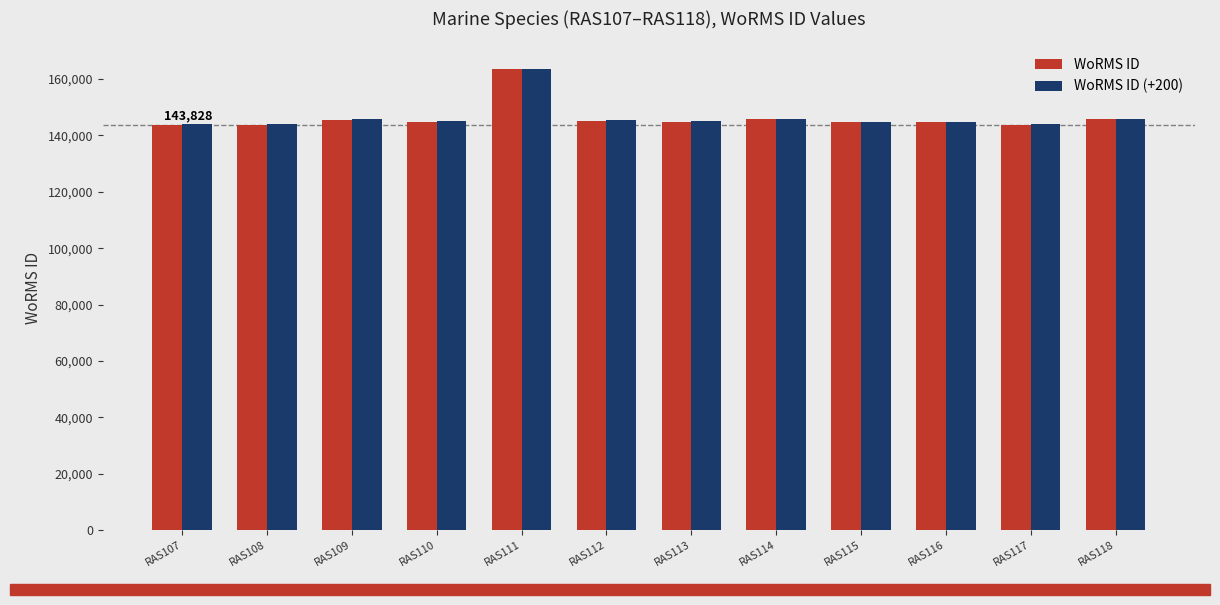

Which category has the highest value in the WoRMS ID series?

RAS111